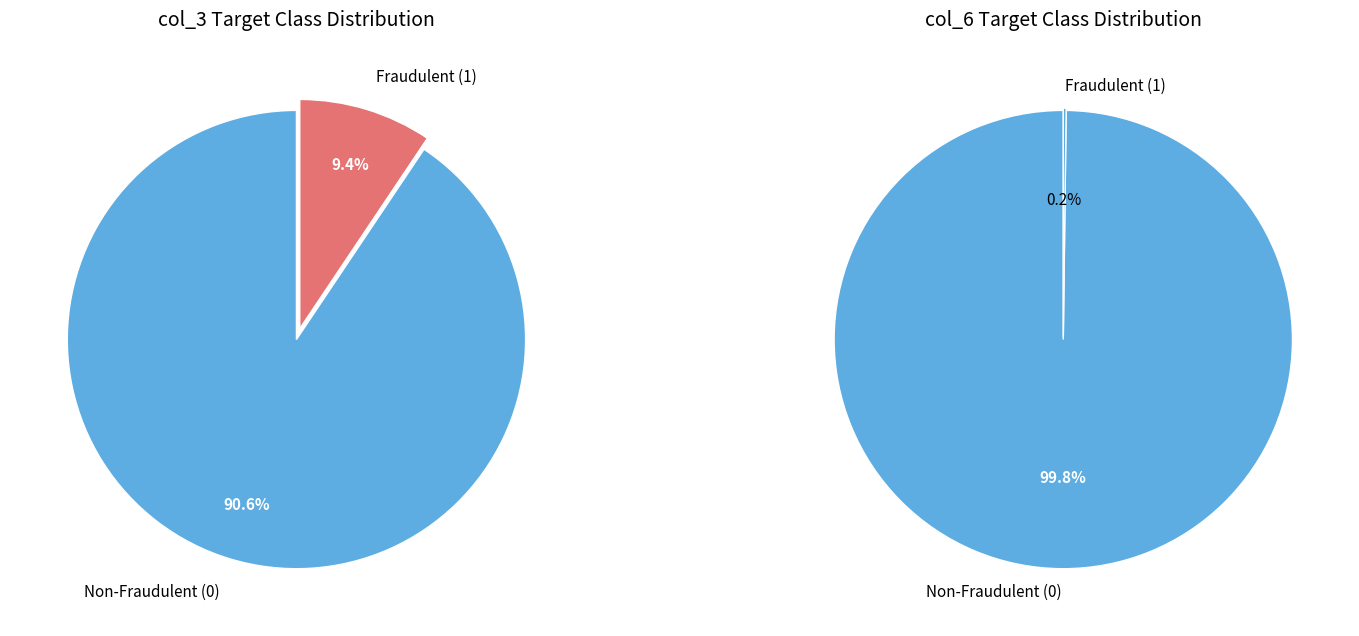

Does 33 account for over 50% of the chart?

No